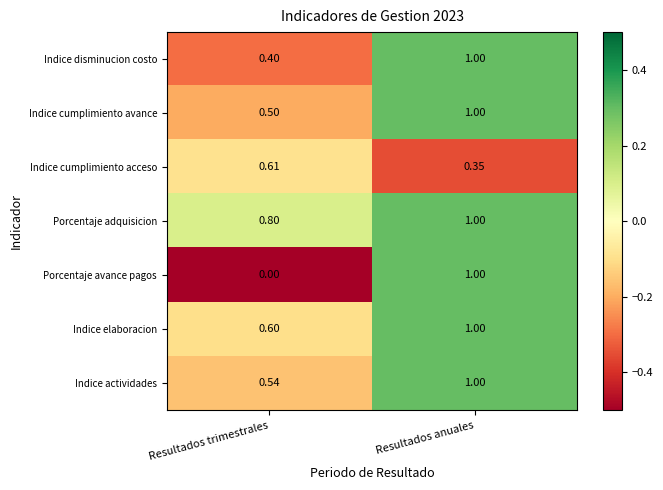

Rank the series at Resultados trimestrales from lowest to highest value.

Porcentaje avance pagos, Indice disminucion costo, Indice cumplimiento avance, Indice actividades, Indice elaboracion, Indice cumplimiento acceso, Porcentaje adquisicion